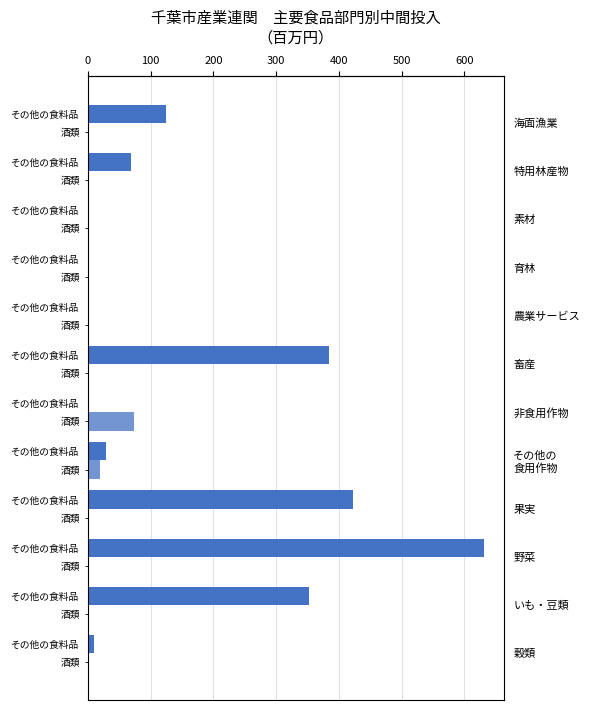

Rank the series by their average value, from lowest to highest.

酒類, その他の食料品